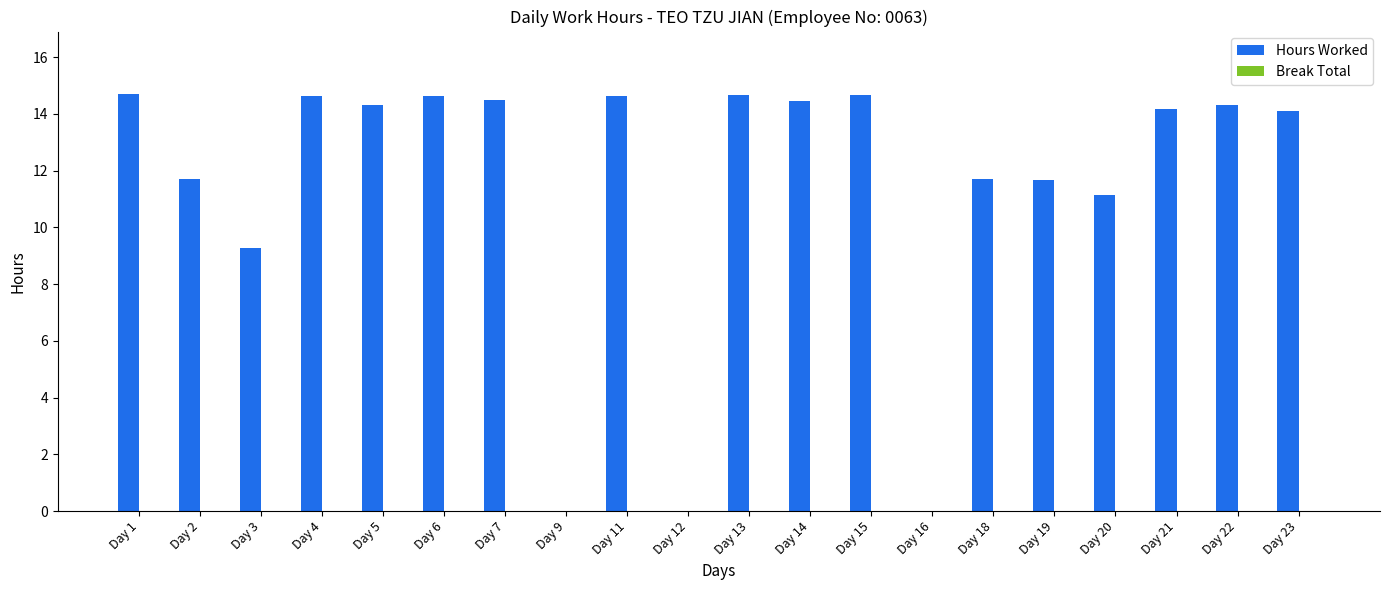

The value at Day 7 is 24.5. True or false?

False